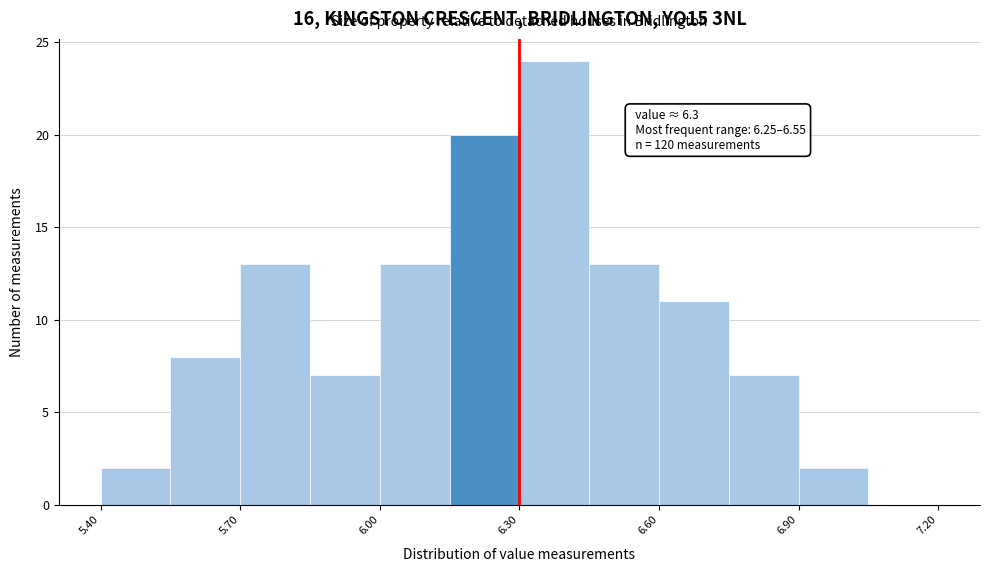

Read against the x-axis, roughly where is the centre of the tallest bar?

6.40